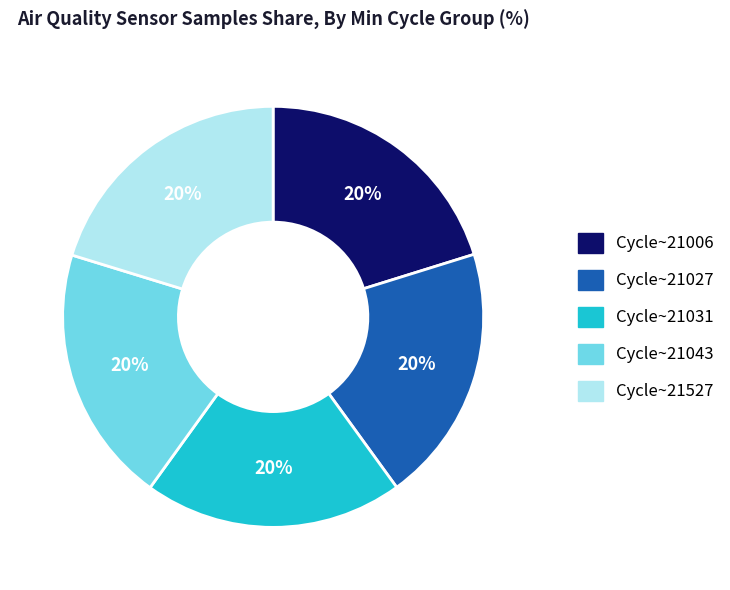

Is it true that Cycle~21031 is 20% of the pie?

True